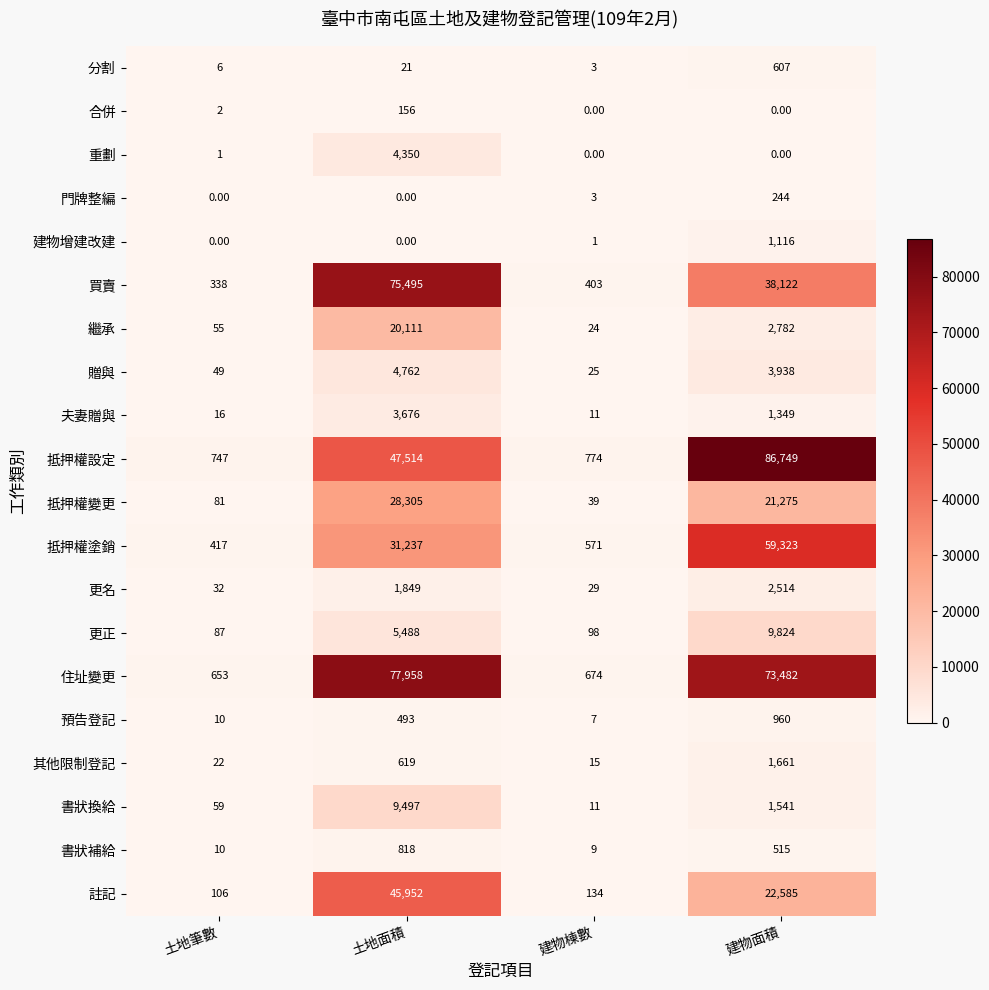

Which series has the largest total across all categories?

住址變更